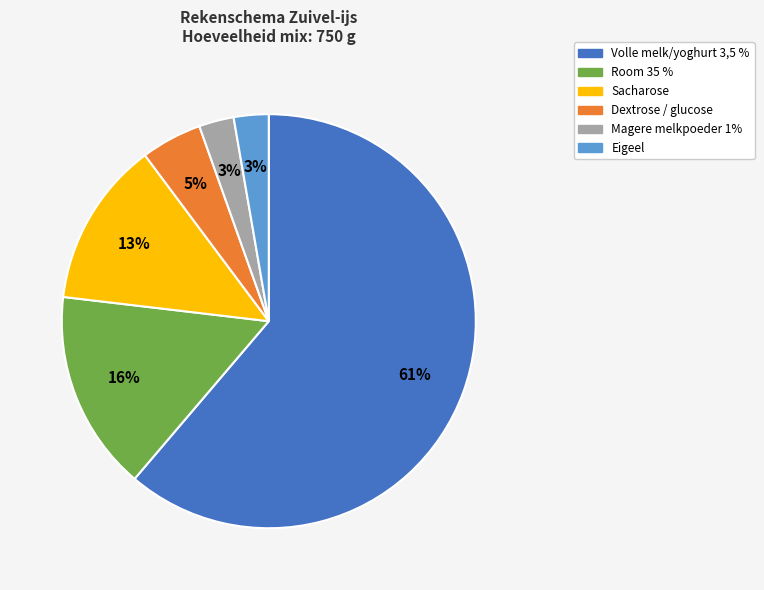

Which category accounts for the majority?

Volle melk/yoghurt 3,5 %